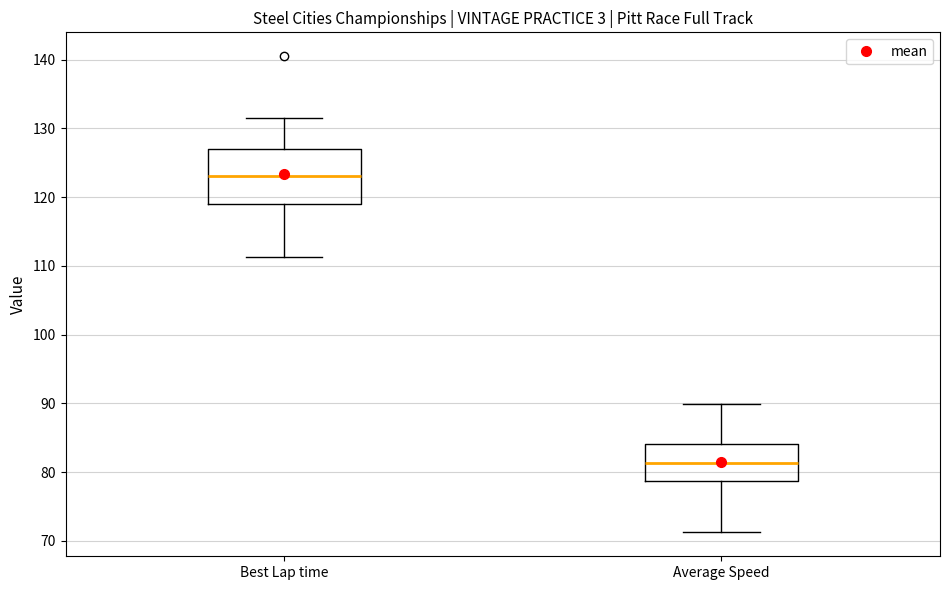

Where is the lower edge of the box for Best Lap time on the y-axis? The values are not printed on the chart, so give them approximately, as read against the axis.

119